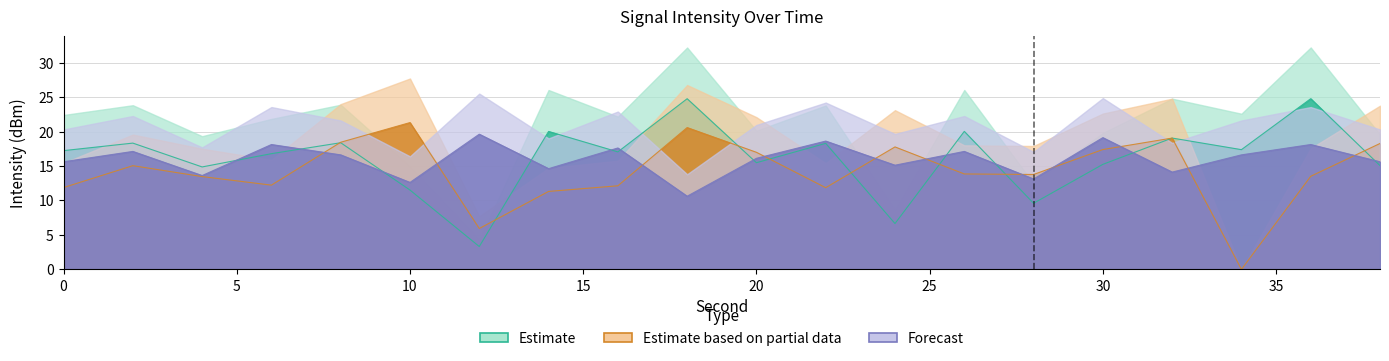

What is the difference between the Estimate values at 2 and 6?

1.5